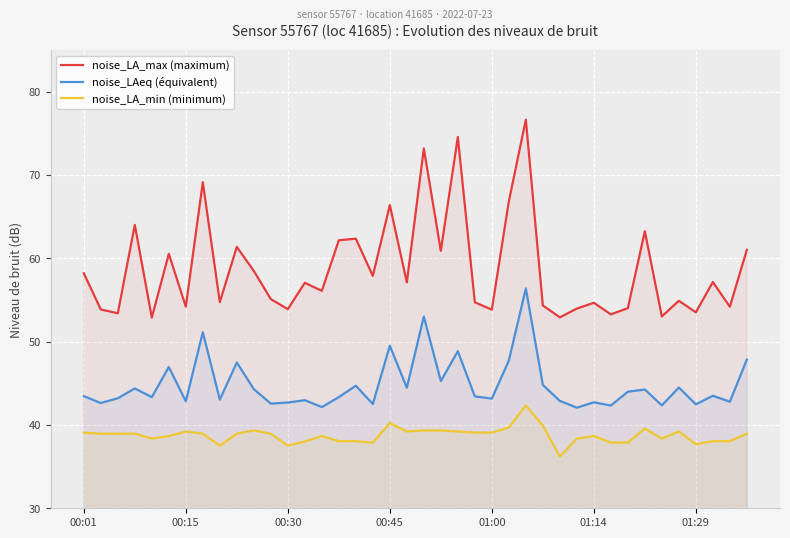

Where is noise_LAeq (équivalent) nearest to the value 49?

22